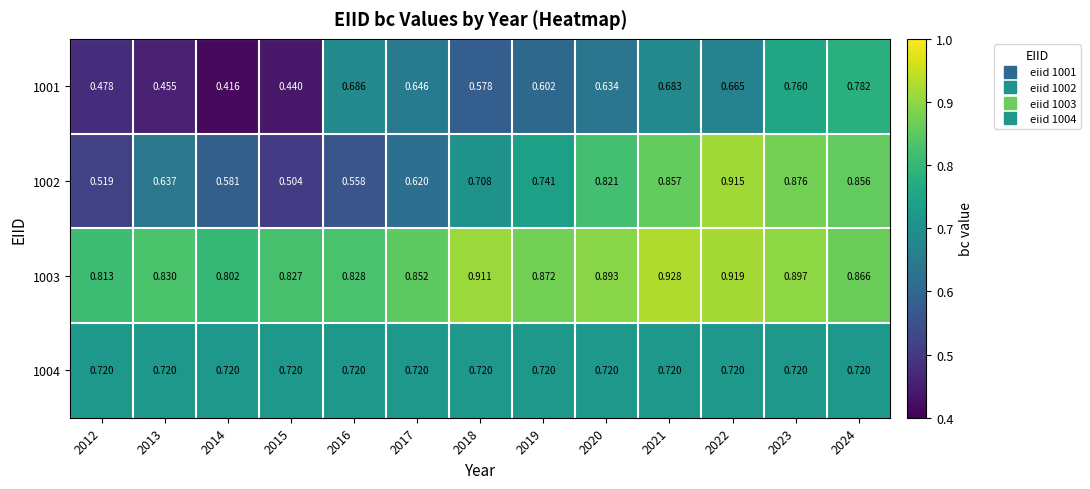

Is the value of 1004 at 2016 greater than the value of 1003 at 2012?

No